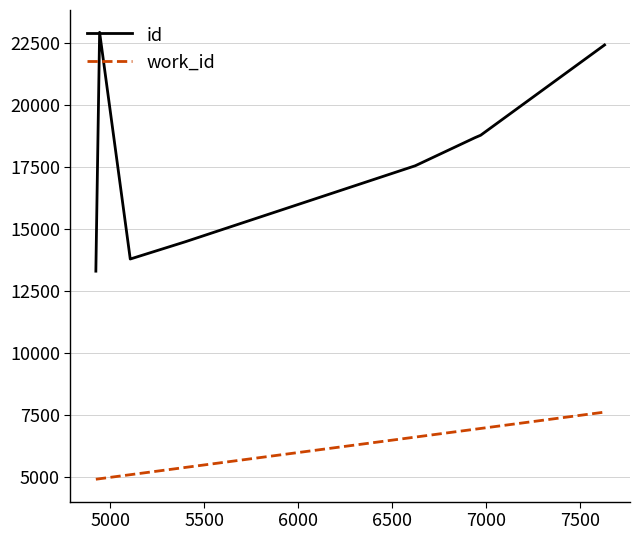

What is the minimum value shown in the chart?

4923